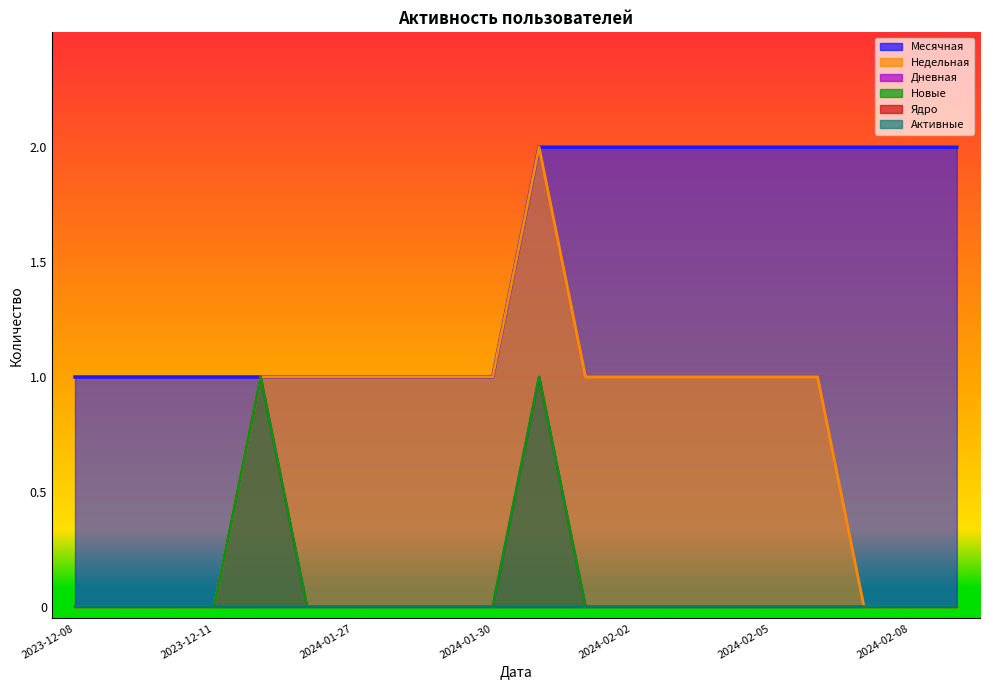

True or false: Месячная has more than 1 interior local peaks.

False